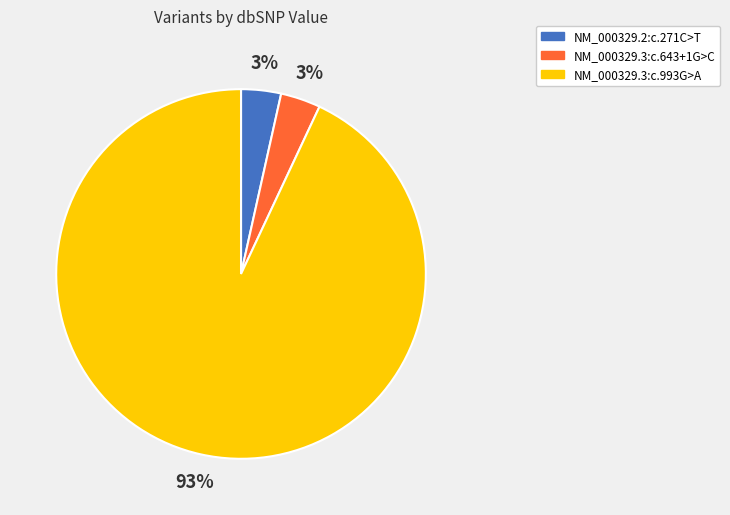

Does any single category account for the majority?

Yes